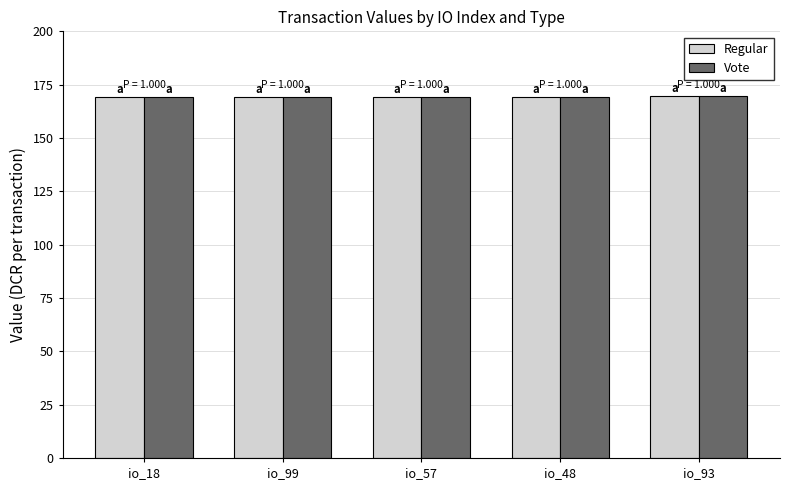

How many Regular values are between 169 and 170?

5